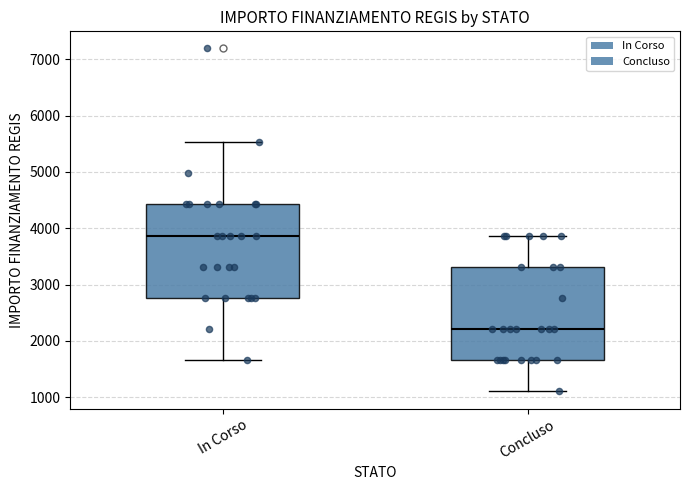

Where does the upper whisker of the box for In Corso end on the y-axis? The values are not printed on the chart, so give them approximately, as read against the axis.

5500